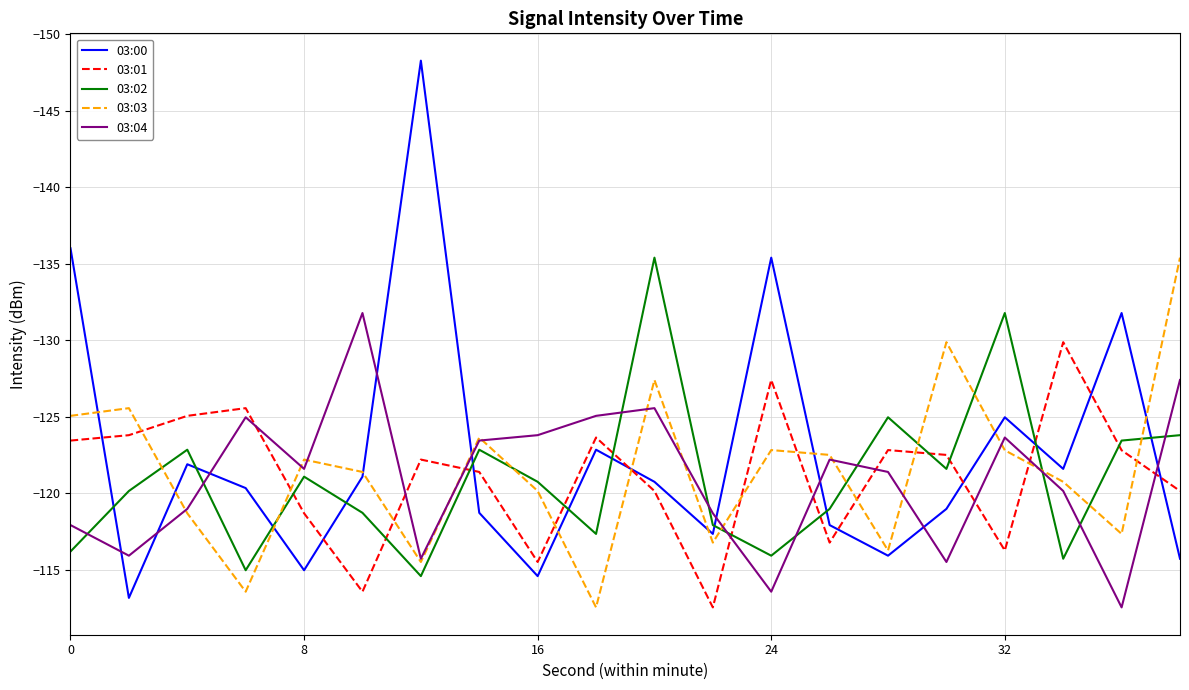

What is the minimum value for 03:03?

-135.4